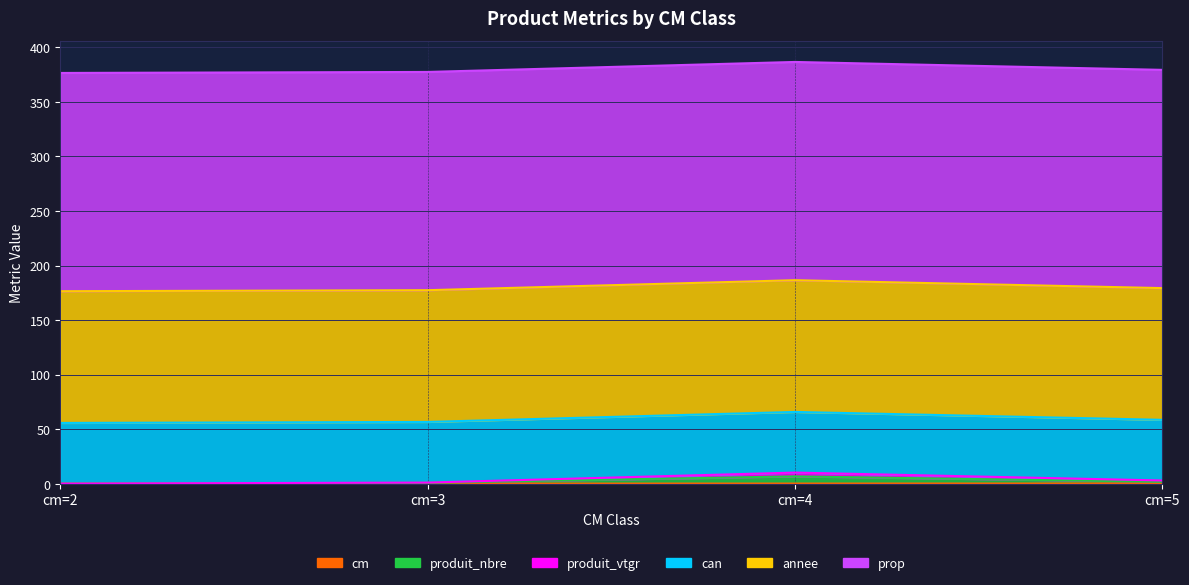

What is the sum of the produit_vtgr values at cm=4 and cm=3?

11.4